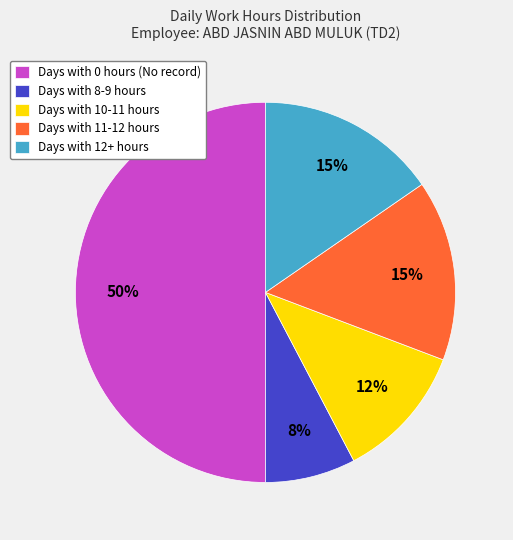

To the nearest percent, what is the average slice percentage?

20%